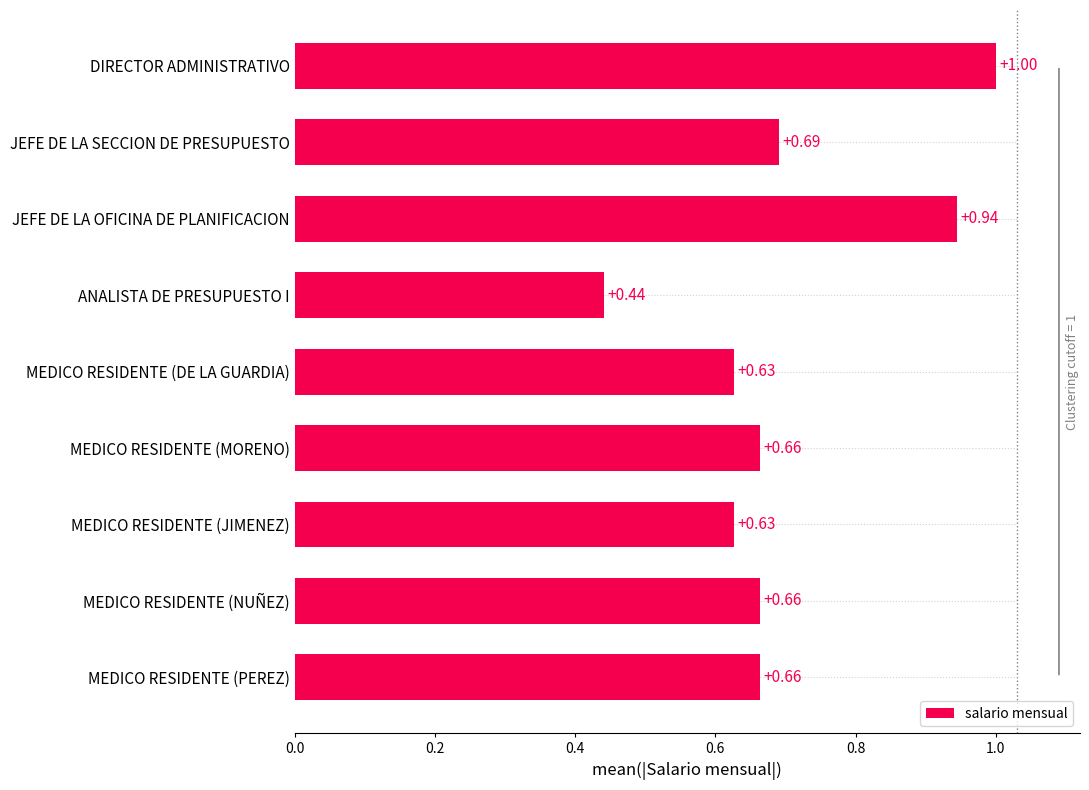

Which category has the lowest value in the salario mensual series?

ANALISTA DE PRESUPUESTO I